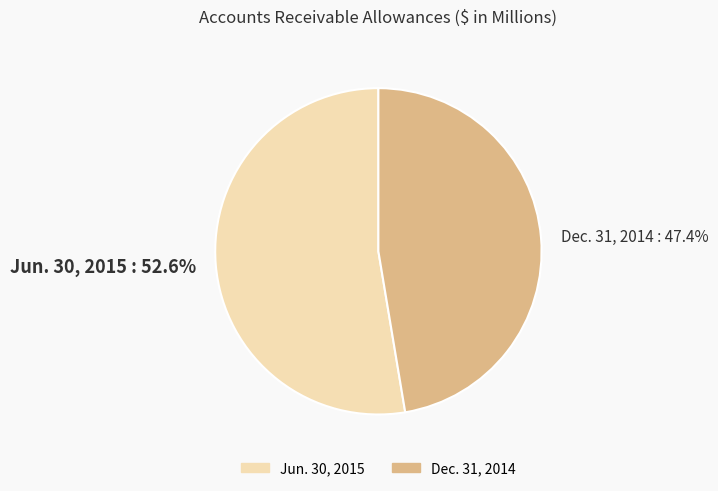

To the nearest percent, what is the difference between the Jun. 30, 2015 and Dec. 31, 2014 slice percentages?

5%